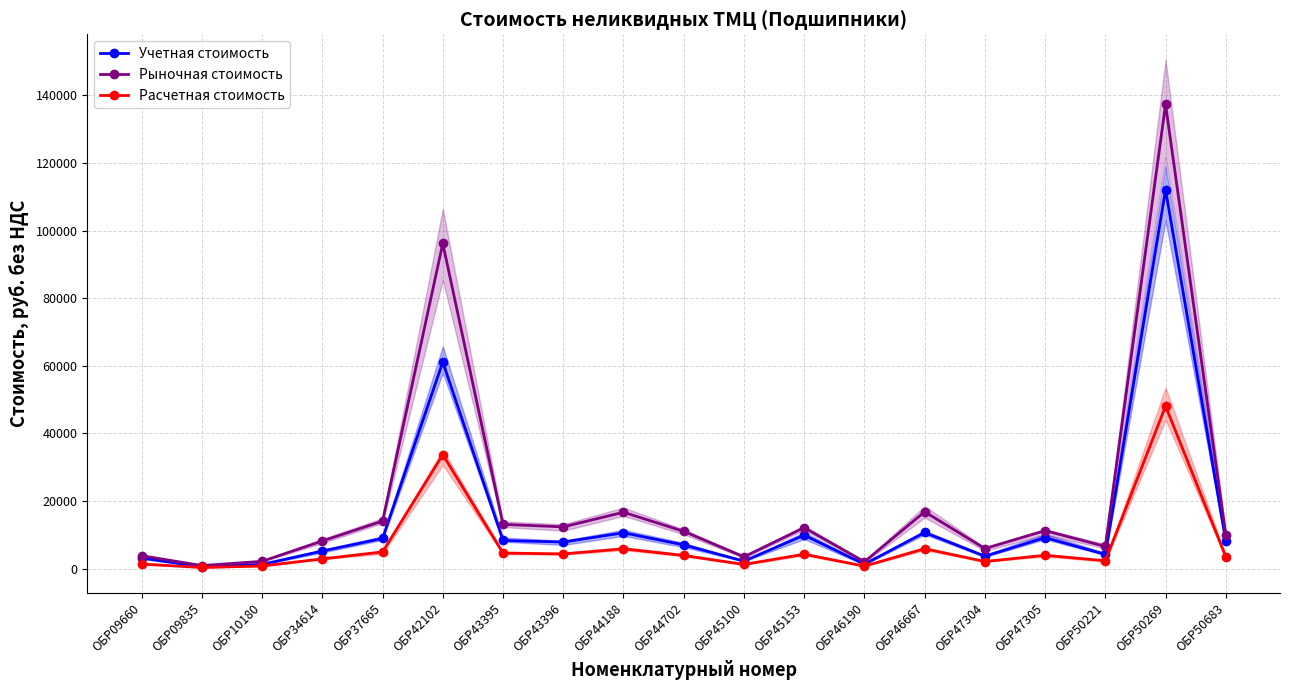

What is the highest value of the Учетная стоимость series?

112077.7